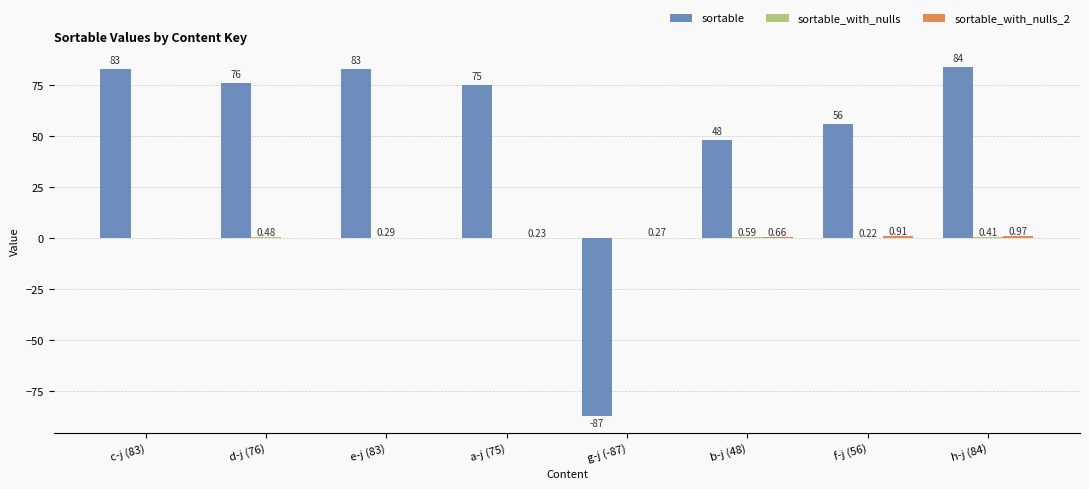

Which category has the highest value in the sortable series?

h-j (84)